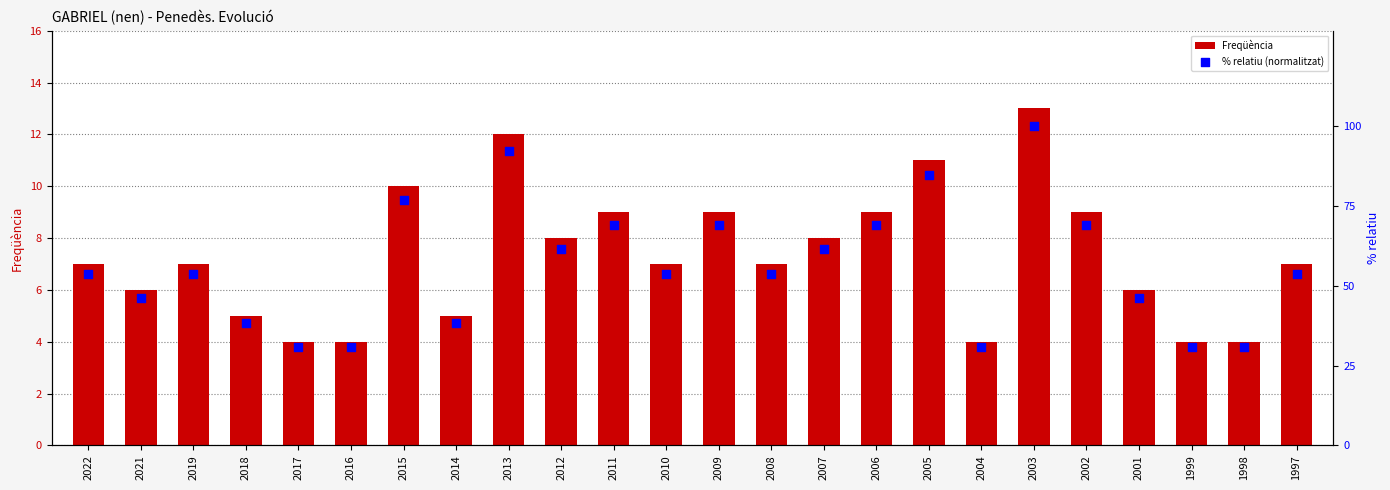

Which series reaches the minimum Y coordinate?

Freqüència